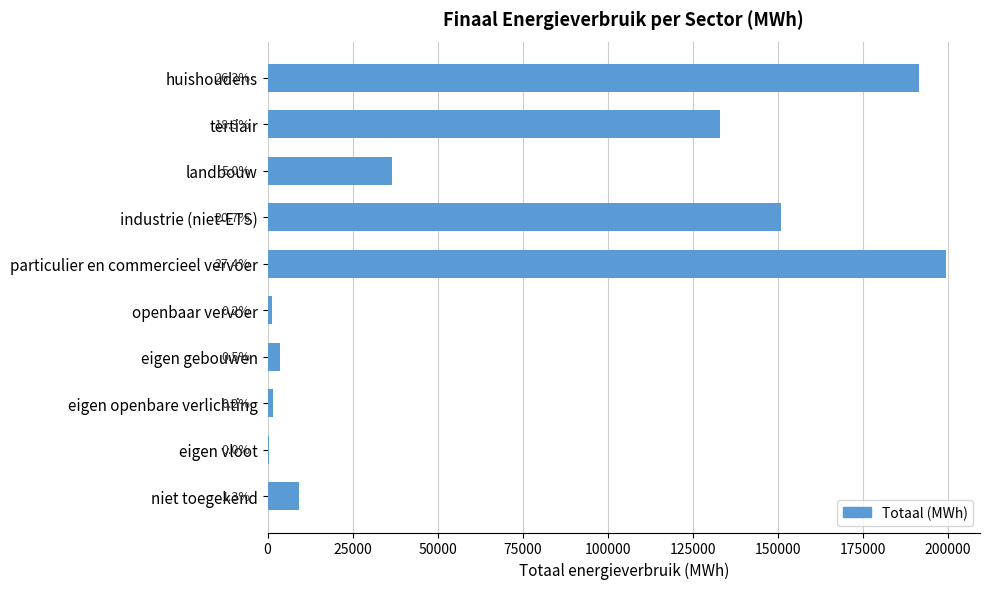

What is the difference between the second highest and second lowest values?

190231.0